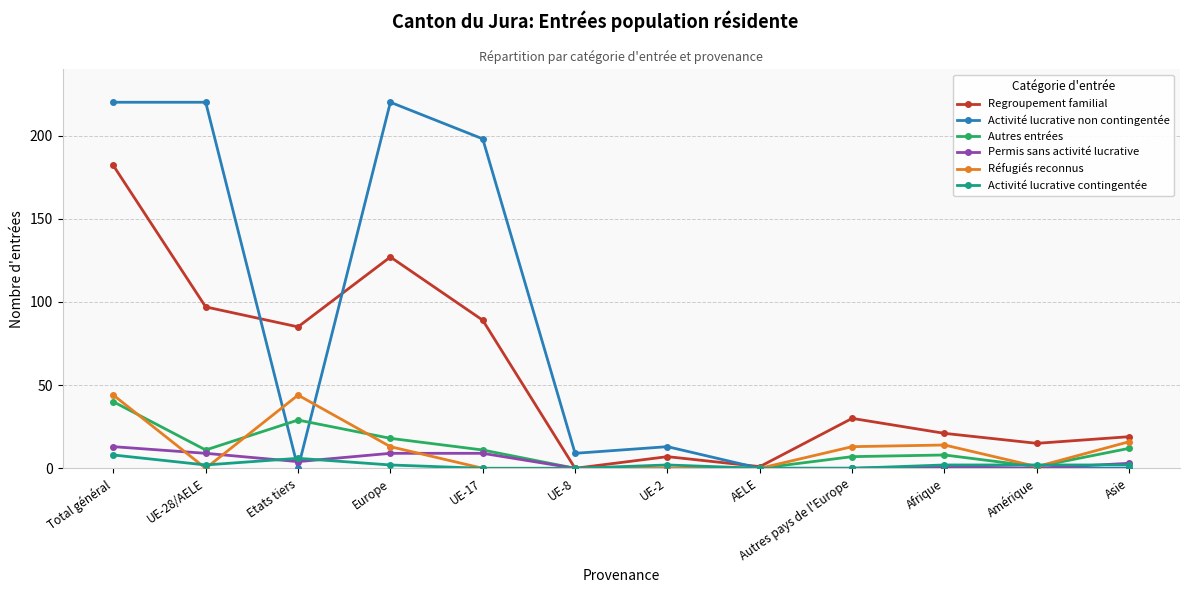

What is the sum of all Autres entrées values?

137